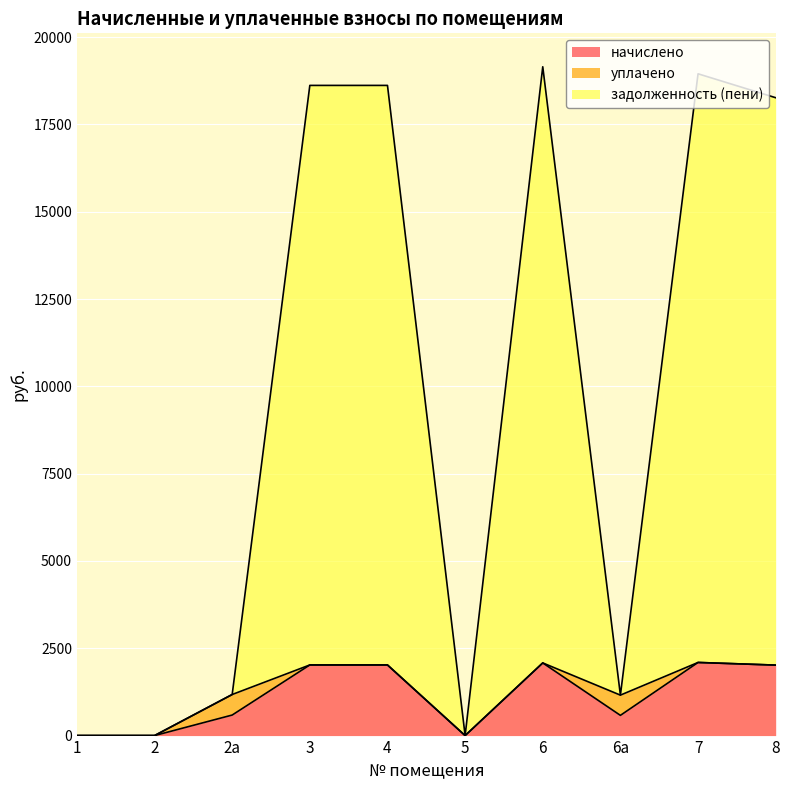

At how many categories does at least one series exceed 6863?

5